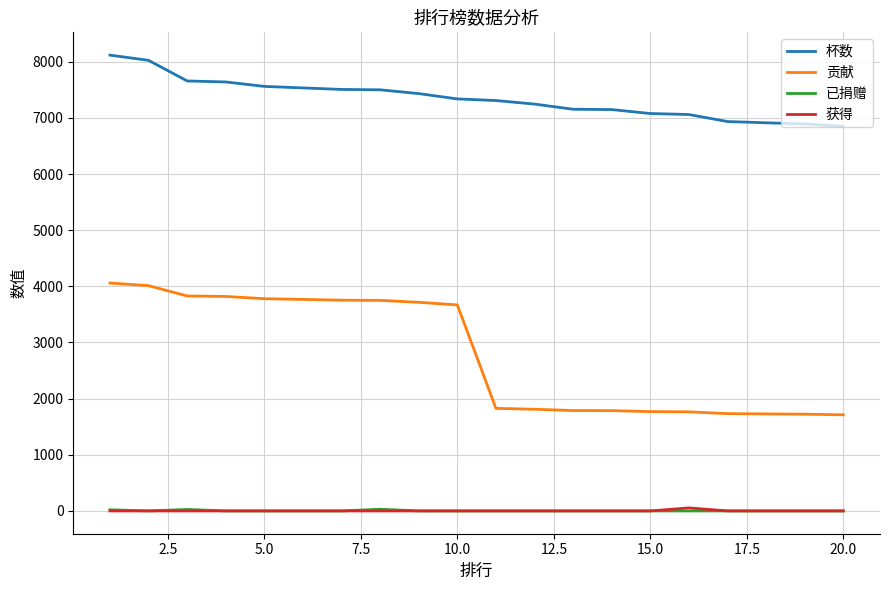

What is the minimum value for 贡献?

1712